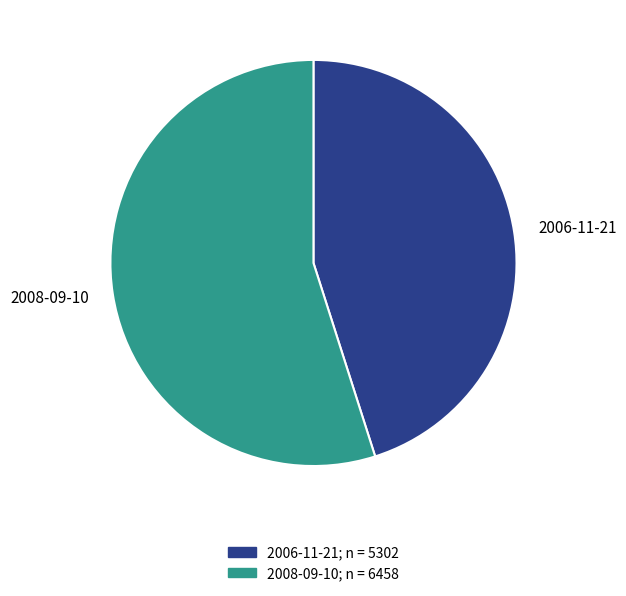

What is the largest slice in the pie chart?

2008-09-10